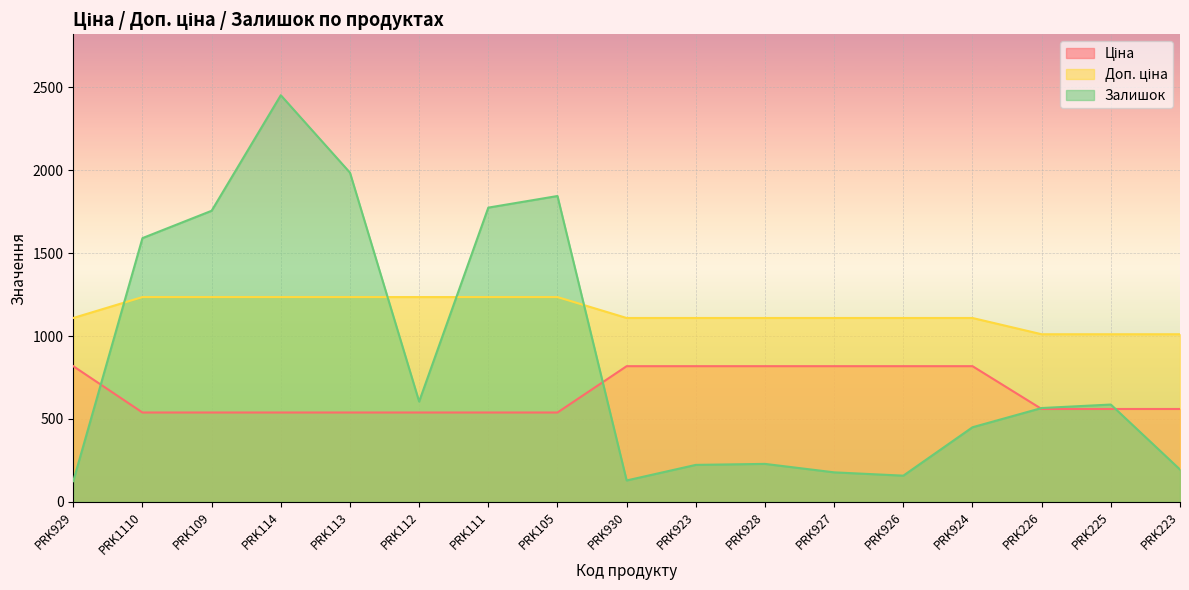

Which label corresponds to the largest value in the chart?

PRK114